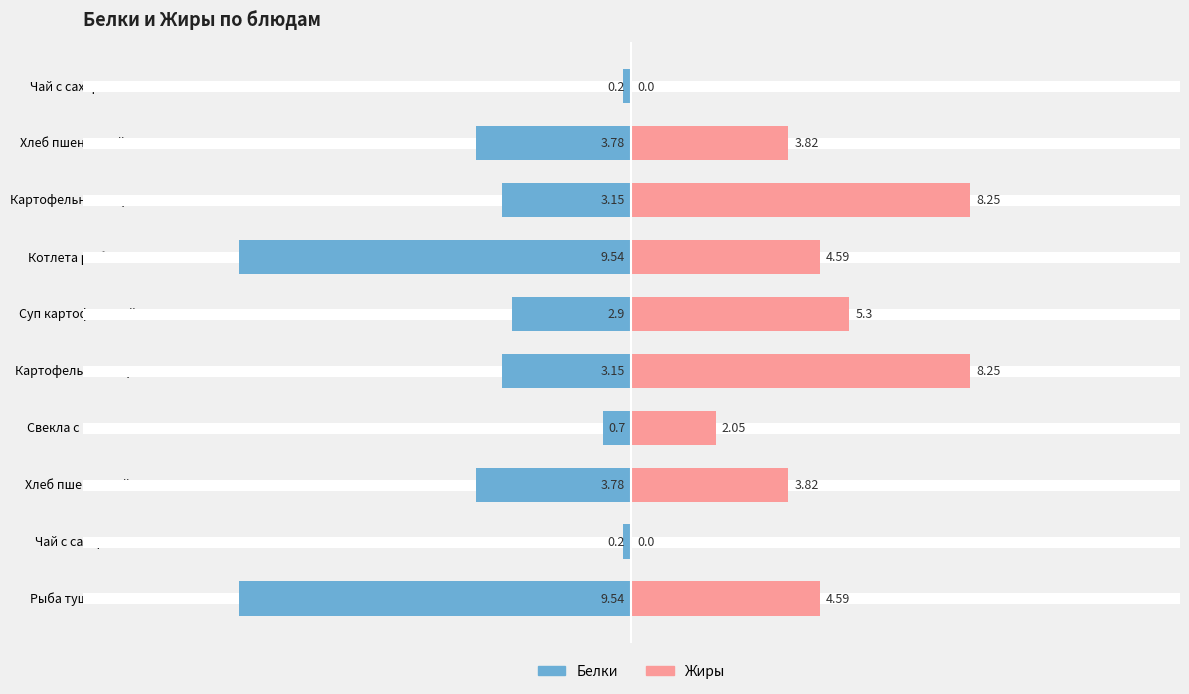

List the series in order of their overall mean, lowest first.

Белки, Жиры